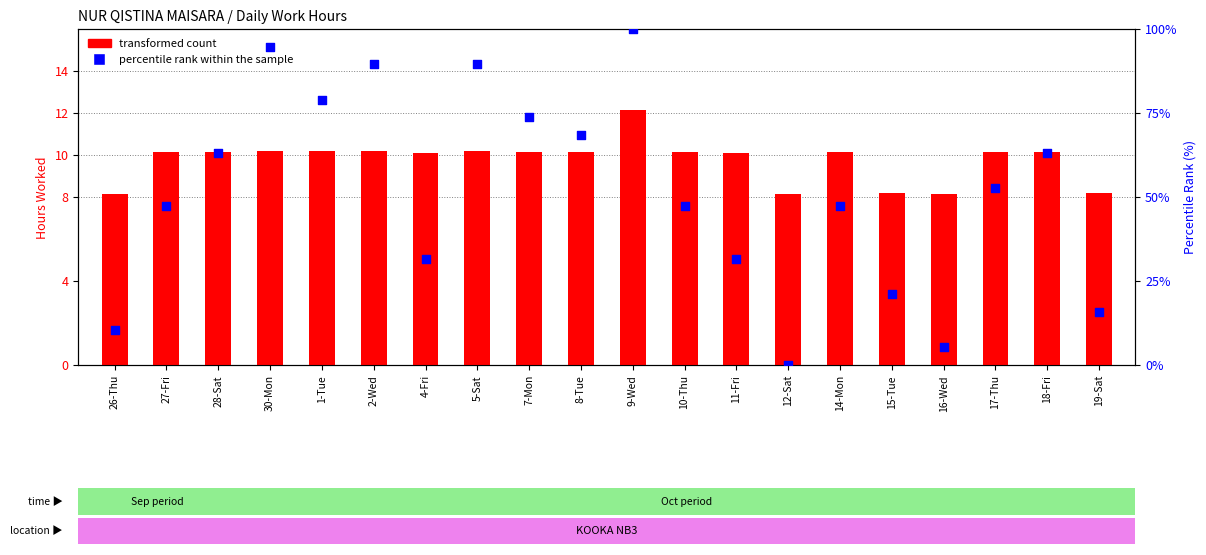

At how many categories does at least one series exceed 64?

7